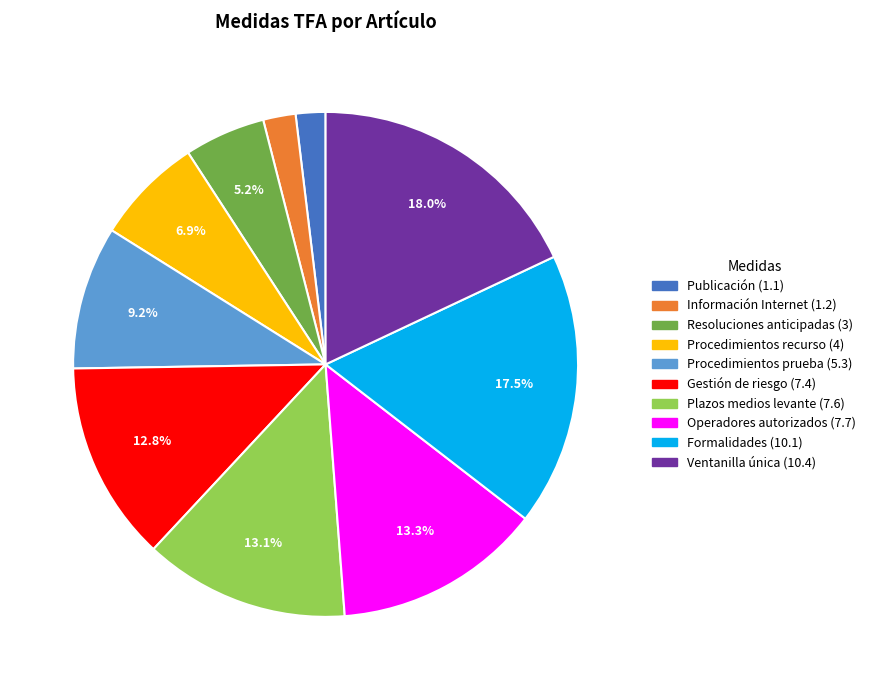

Which category has the biggest portion of the pie?

Ventanilla única (10.4)